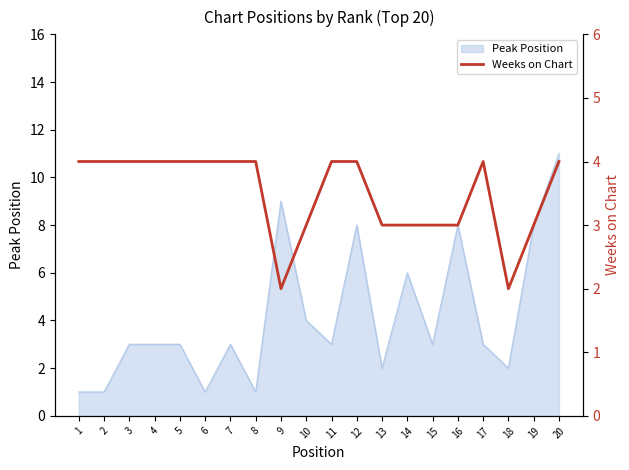

Does the chart have visible grid lines?

No